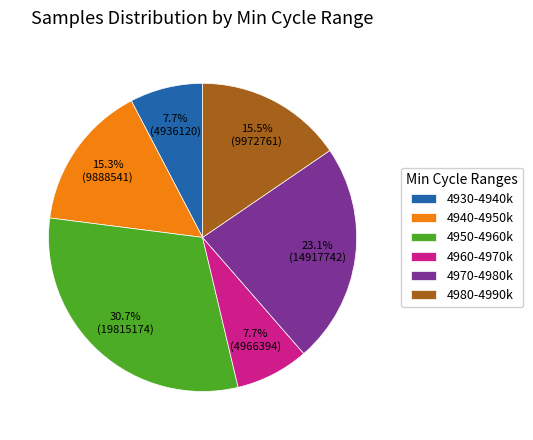

Is there any slice that represents more than half of the pie?

No